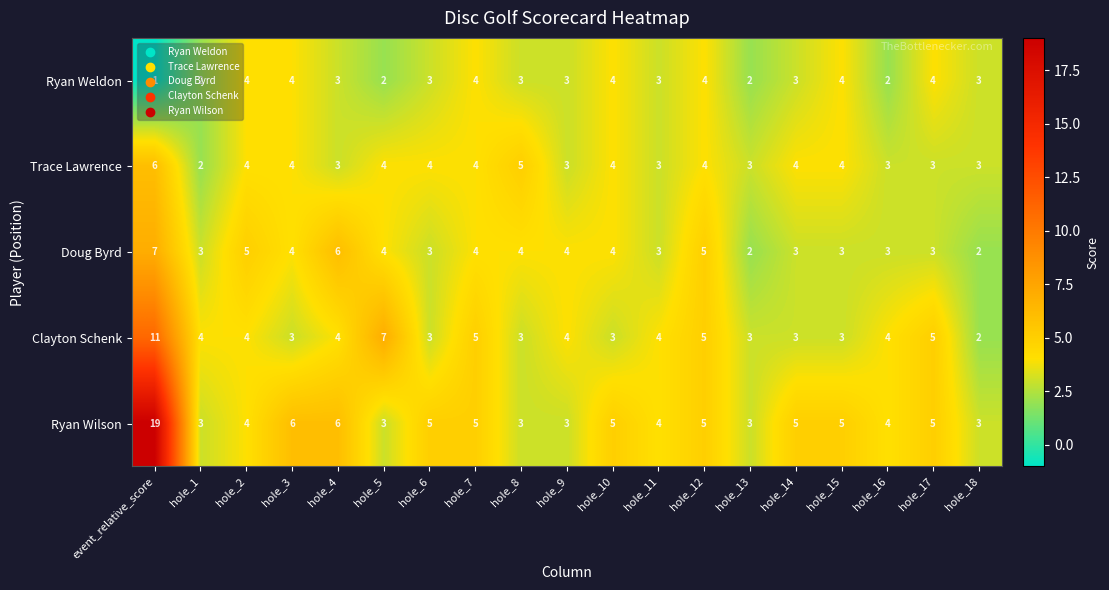

At which category is the sum across all series the highest?

event_relative_score